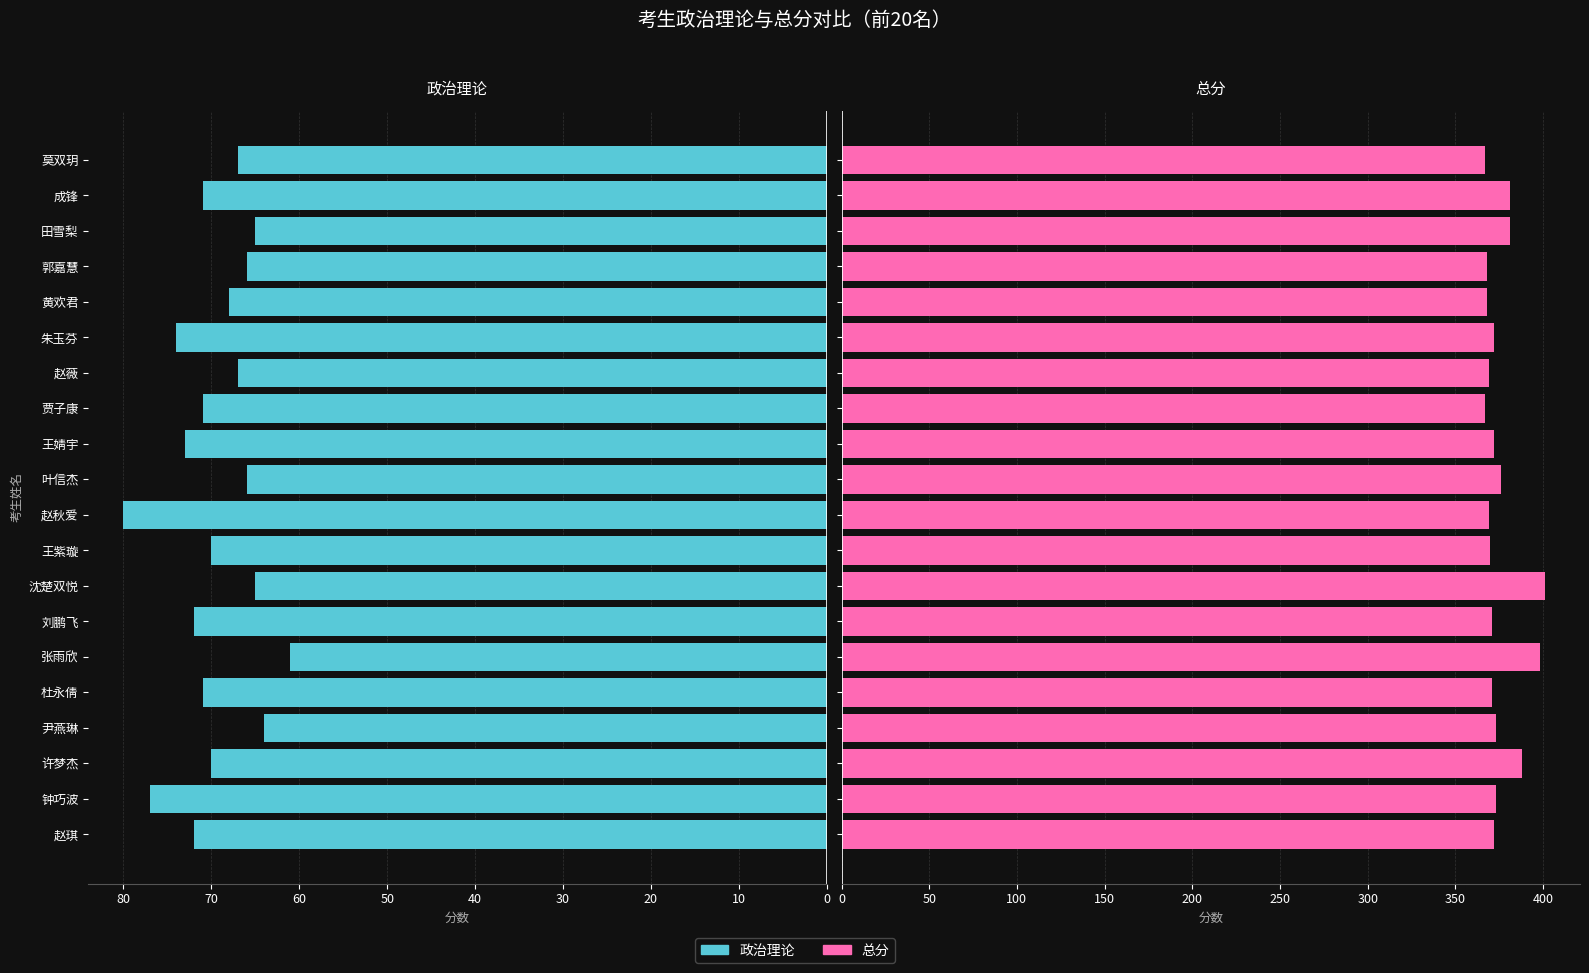

How many bars are there in total?

40